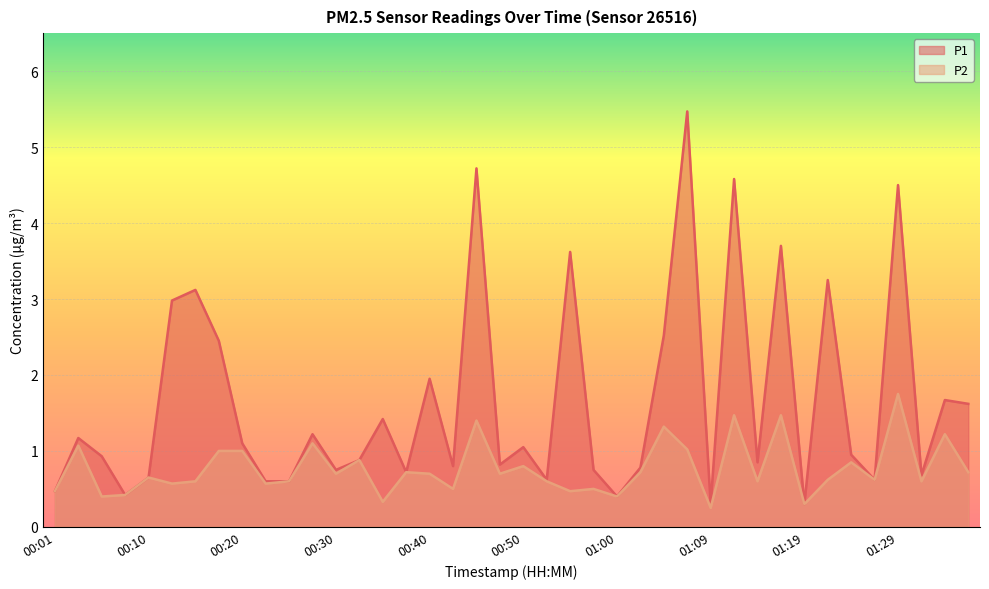

At how many categories does at least one series exceed 4?

4